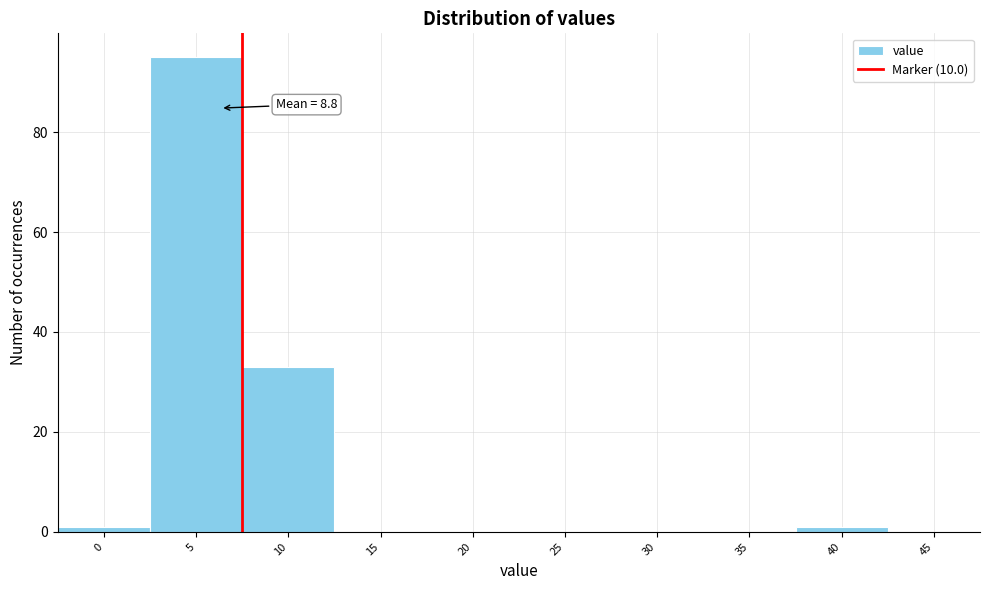

Reading left to right, what are all the values shown in this chart?

0=1	5=95	10=33	15=0	20=0	25=0	30=0	35=0	40=1	45=0